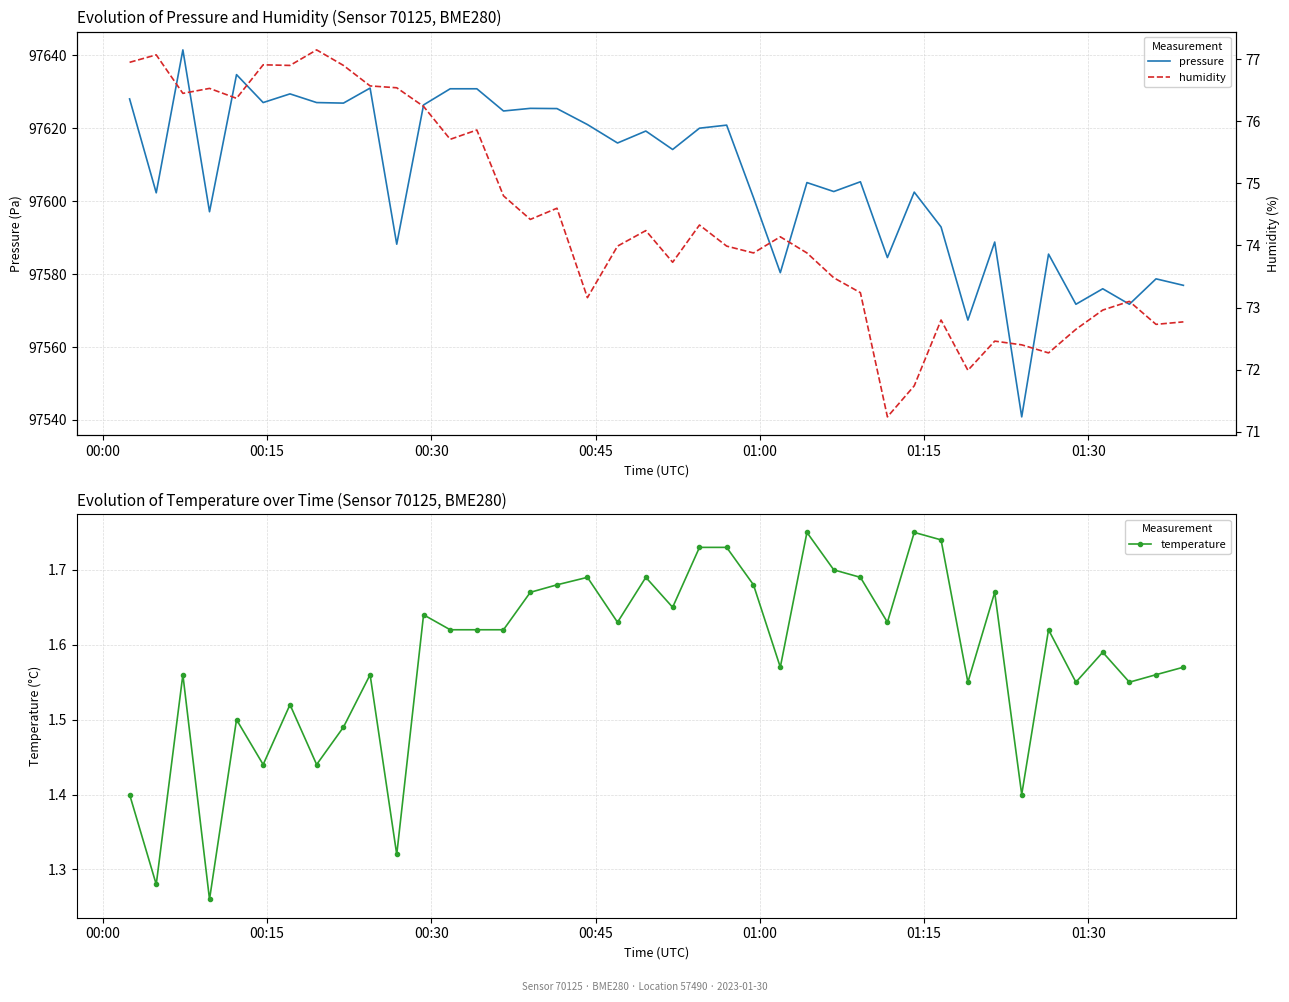

What is the smallest value displayed?

1.3